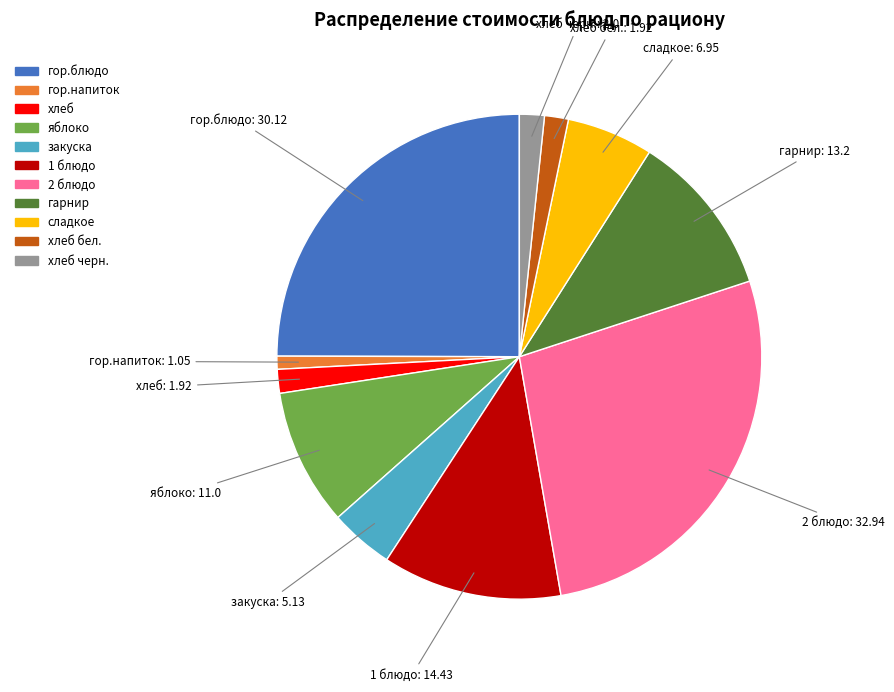

Is there any slice that represents more than half of the pie?

No